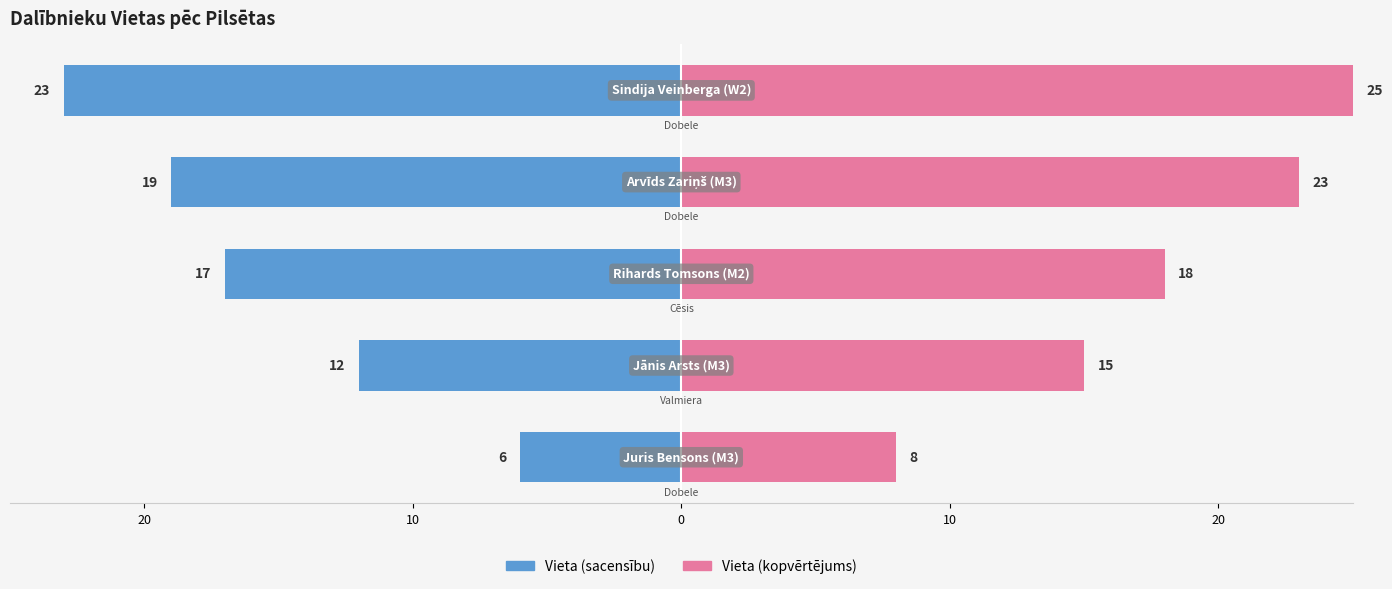

Rank the series at 20 from lowest to highest value.

Vieta (sacensību), Vieta (kopvērtējums)